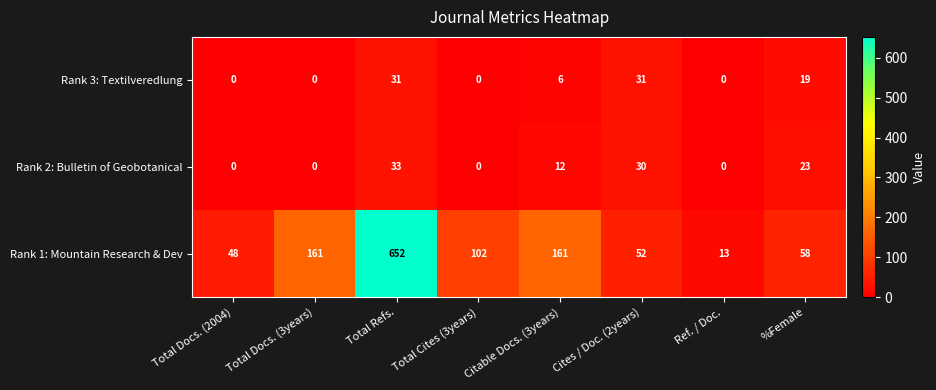

What is the total value across all series at Total Refs.?

716